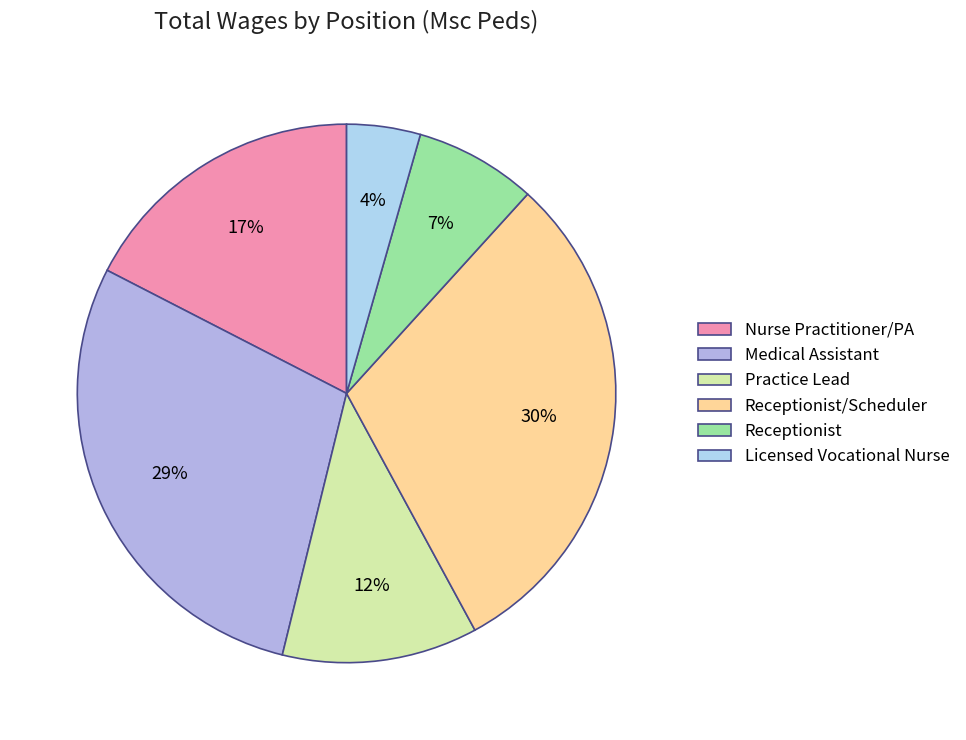

How many segments does this pie chart have?

6